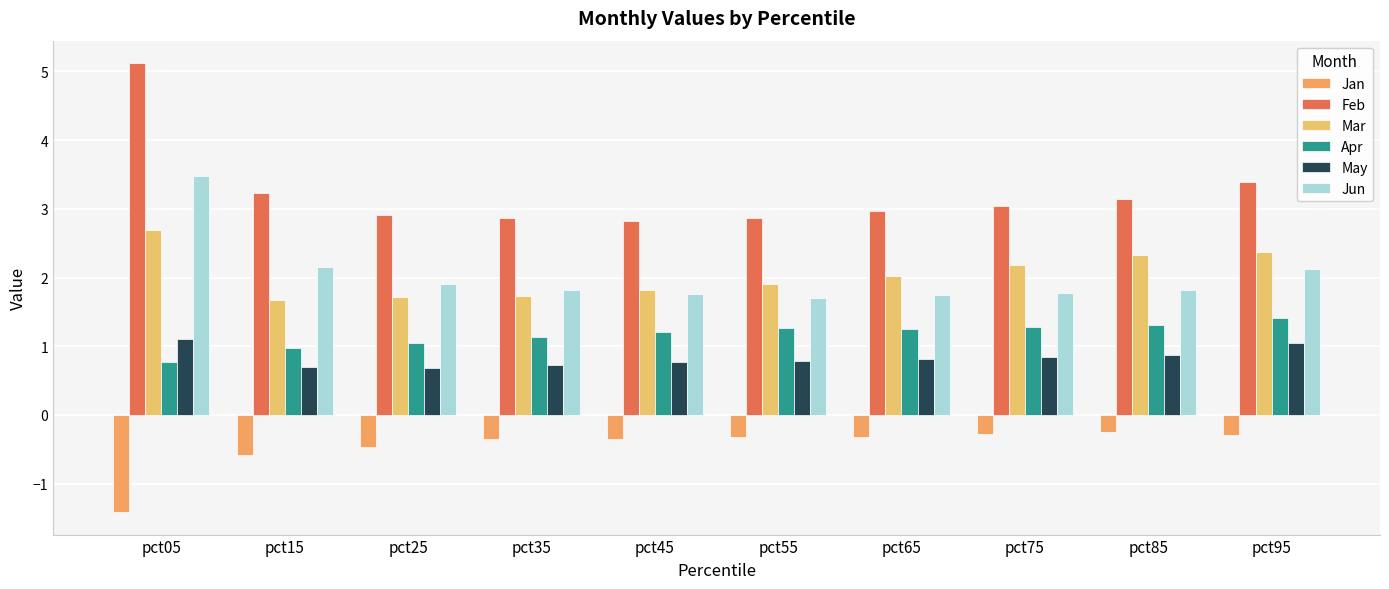

Reading left to right, what are all the values shown in this chart?

Jan: -1.4	-0.6	-0.5	-0.4	-0.4	-0.3	-0.3	-0.3	-0.2	-0.3
Feb: 5.1	3.2	2.9	2.9	2.8	2.9	3.0	3.0	3.1	3.4
Mar: 2.7	1.7	1.7	1.7	1.8	1.9	2.0	2.2	2.3	2.4
Apr: 0.8	1.0	1.0	1.1	1.2	1.3	1.3	1.3	1.3	1.4
May: 1.1	0.7	0.7	0.7	0.8	0.8	0.8	0.8	0.9	1.0
Jun: 3.5	2.1	1.9	1.8	1.8	1.7	1.7	1.8	1.8	2.1